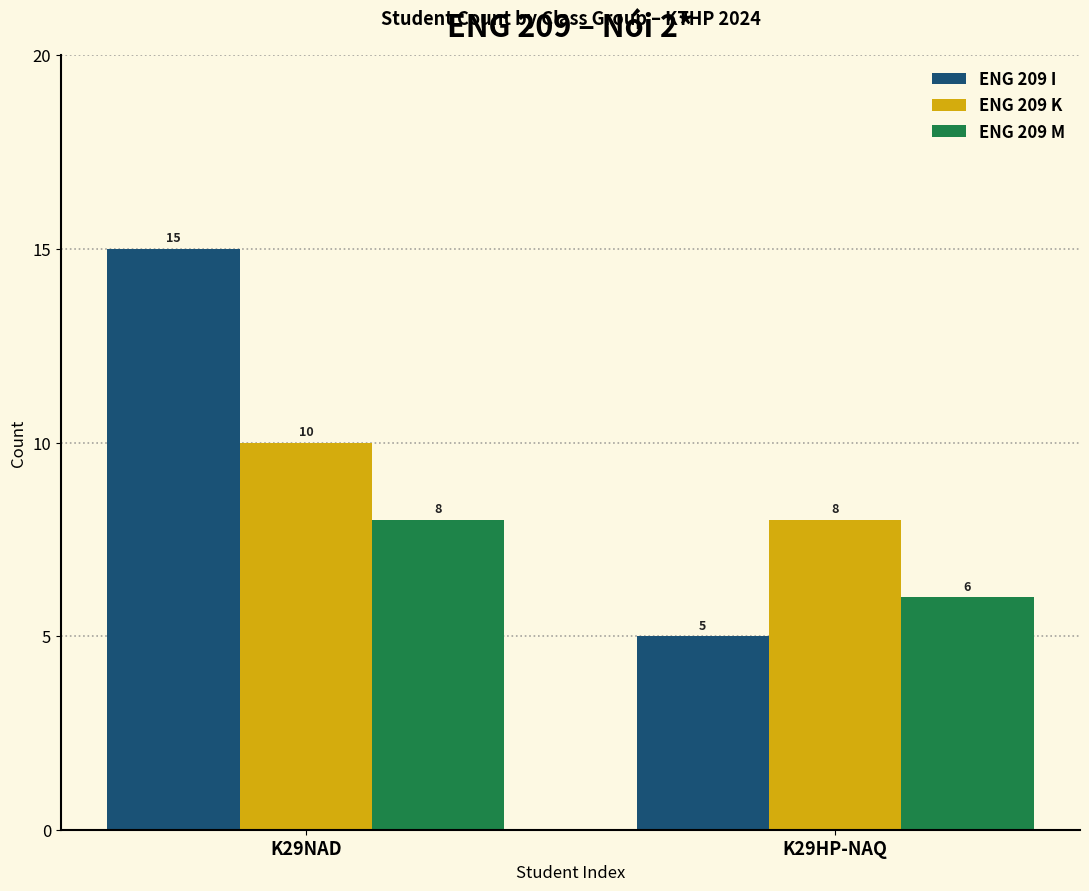

What is the highest value of the ENG 209 K series?

10